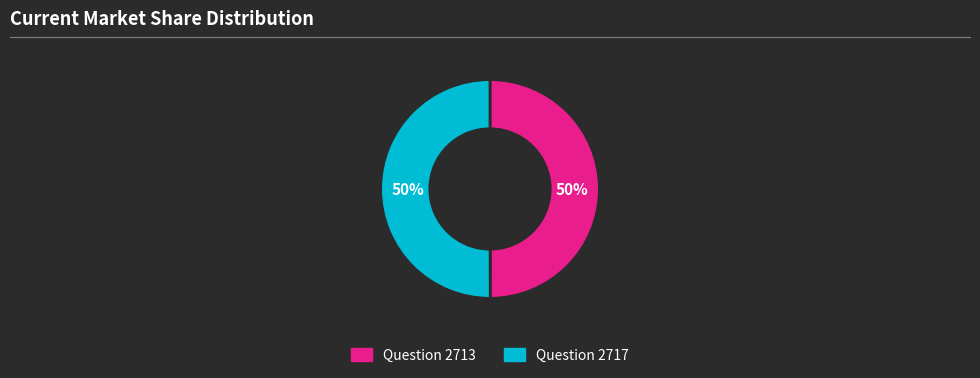

Do Question 2713 and Question 2717 together represent more than half of the pie?

Yes